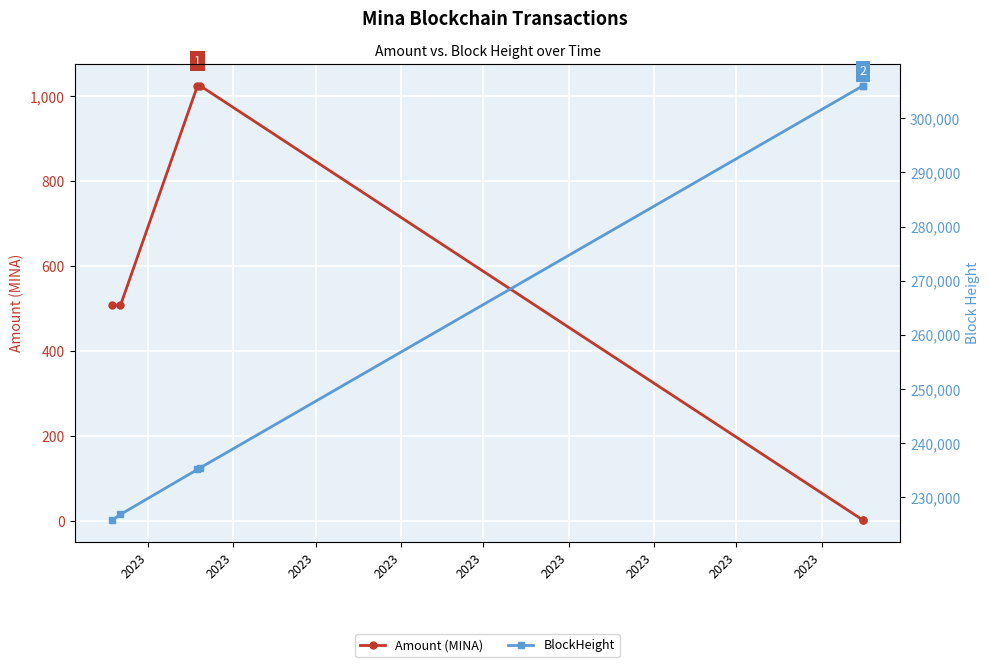

How many values in the BlockHeight series are below 235470?

3